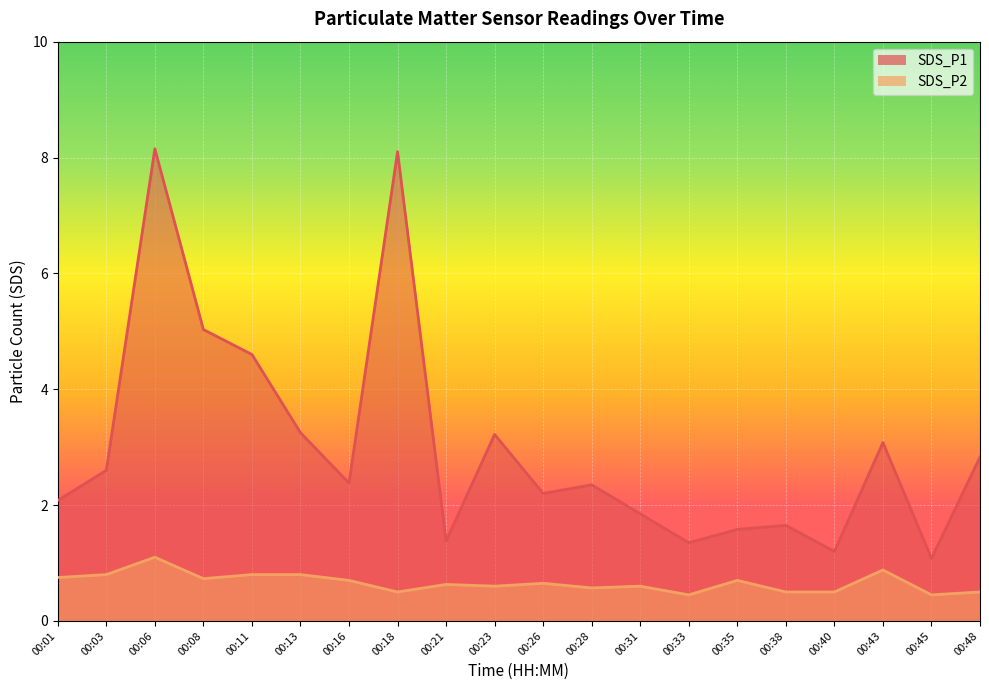

Rank the series at 00:03 from lowest to highest value.

SDS_P2, SDS_P1